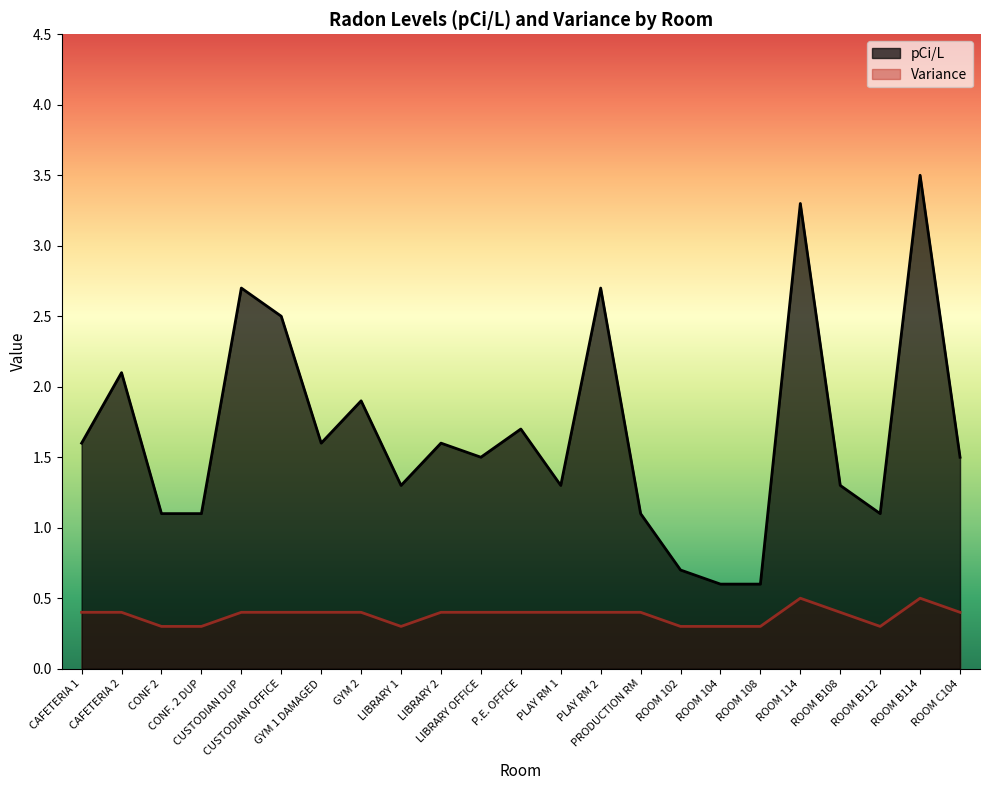

The value of pCi/L at ROOM B108 is 1.3. True or false?

True